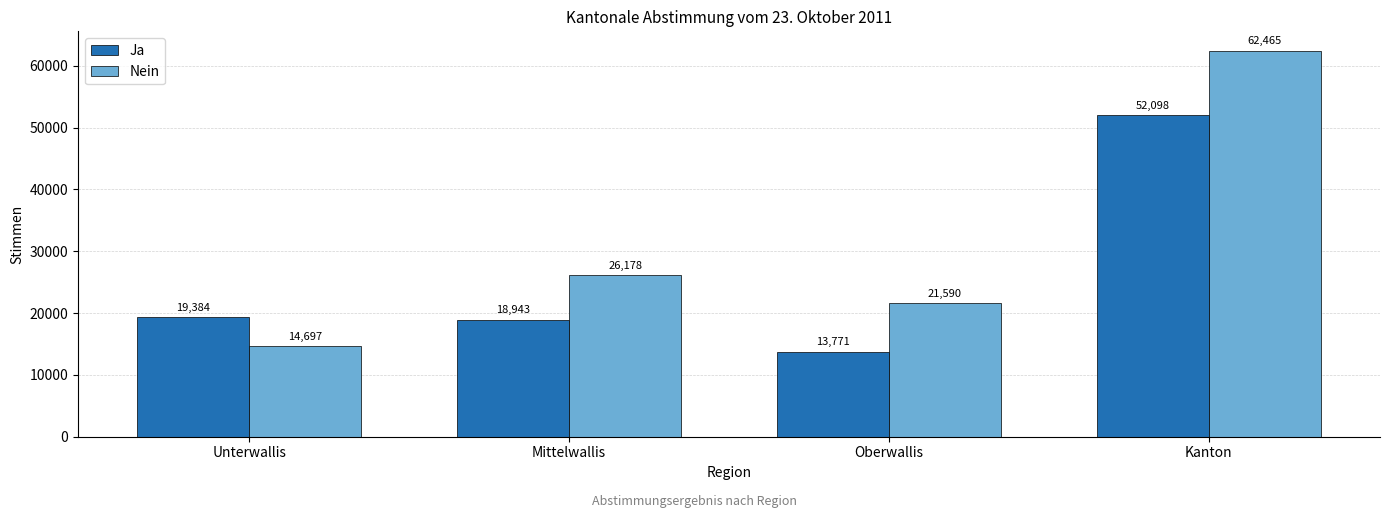

List the series in order of their overall mean, highest first.

Nein, Ja